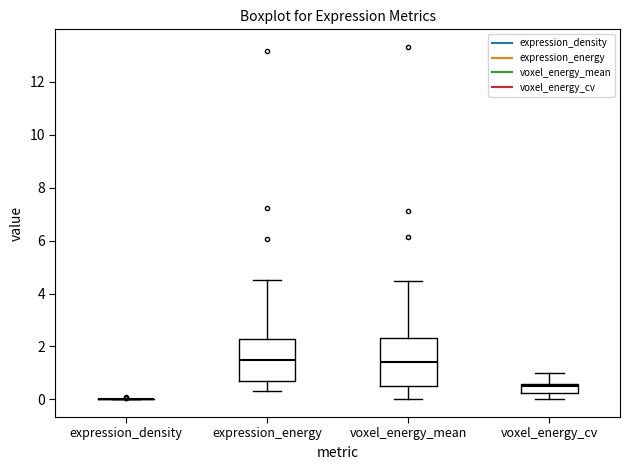

Reading left to right, transcribe this box plot: for each box, give where its median line is, the range the box spans, and where its two whiskers end, as read against the y-axis. The values are not printed on the chart, so give them approximately, as read against the axis.

expression_density: box collapsed to a line at 0.0, whiskers 0.0 to 0.0
expression_energy: median 1.6, box 0.6 to 2.2, whiskers 0.4 to 4.6
voxel_energy_mean: median 1.4, box 0.6 to 2.4, whiskers 0.0 to 4.4
voxel_energy_cv: median 0.6 (just below the box's upper edge), box 0.2 to 0.6, whiskers 0.0 to 1.0